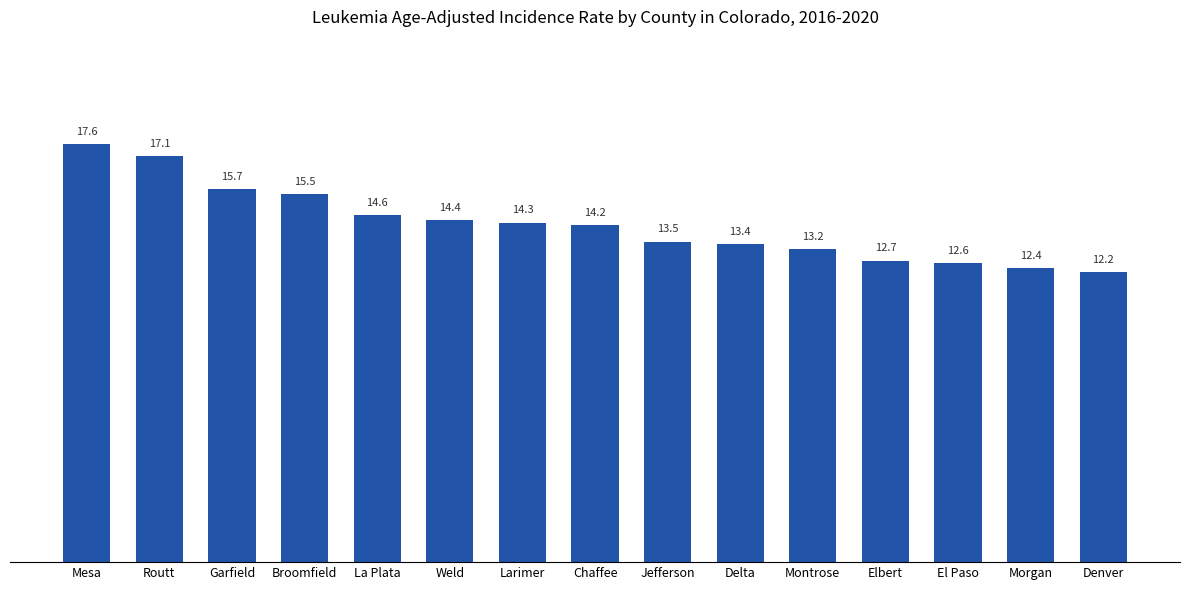

What is the value of the 4th bar from the left?

15.5